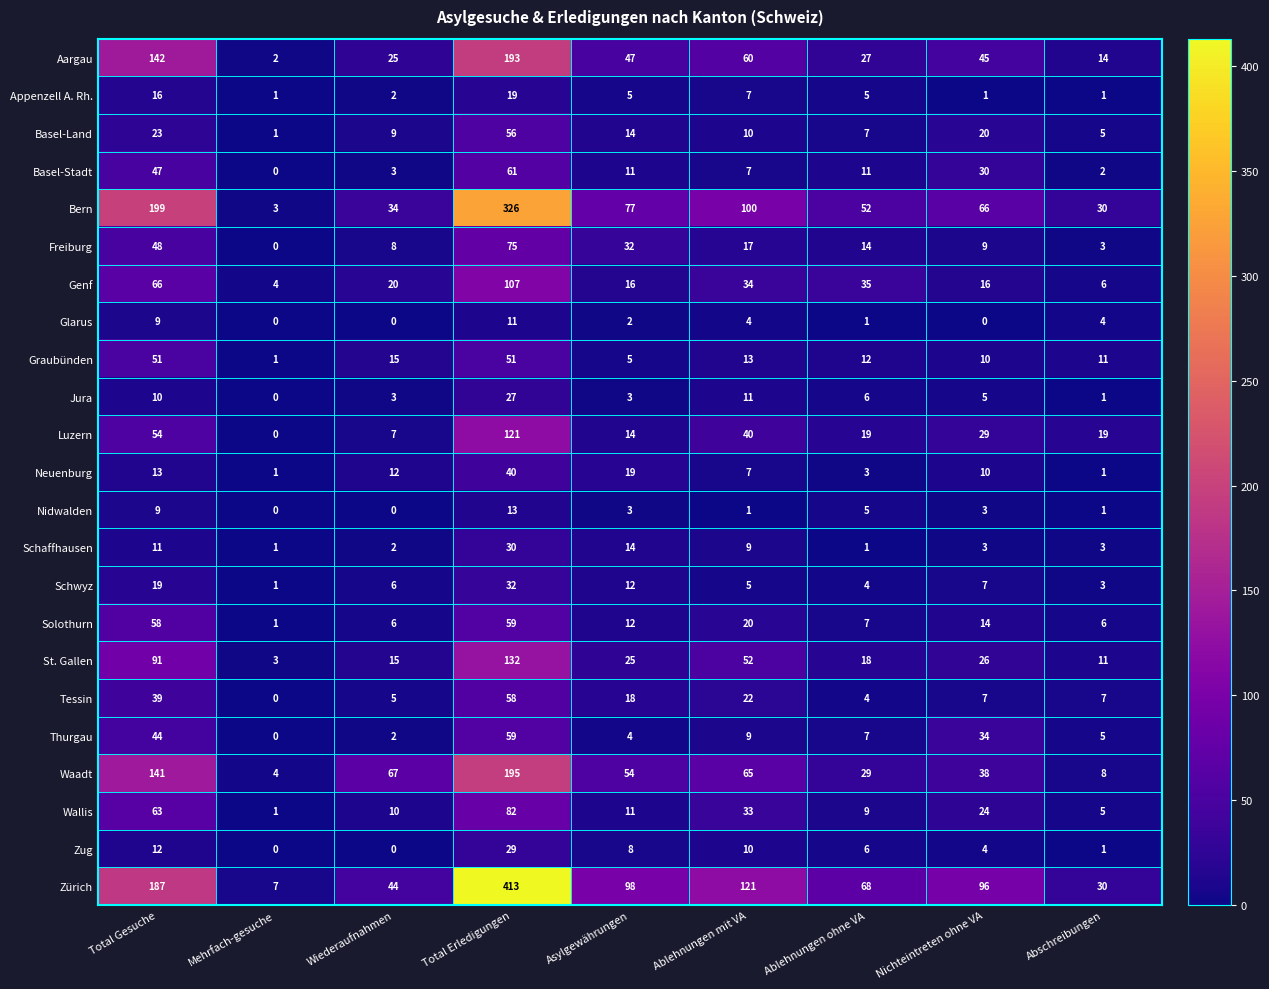

At which label is Thurgau closest to 29?

Nichteintreten ohne VA